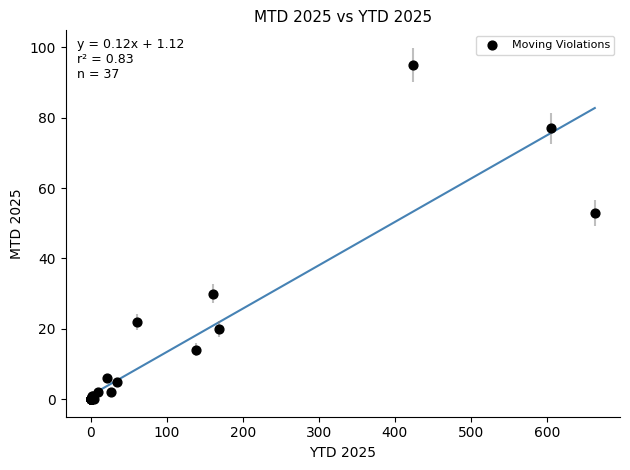

What Y value in the scatter plot is closest to 47?

53